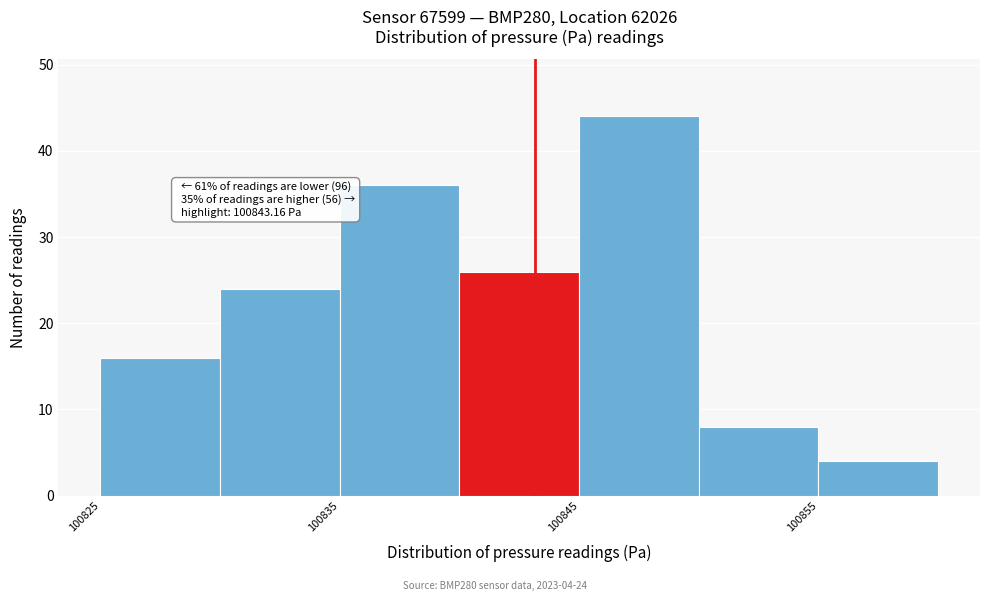

Over which range of the x-axis is the bar tallest?

100845 to 100850